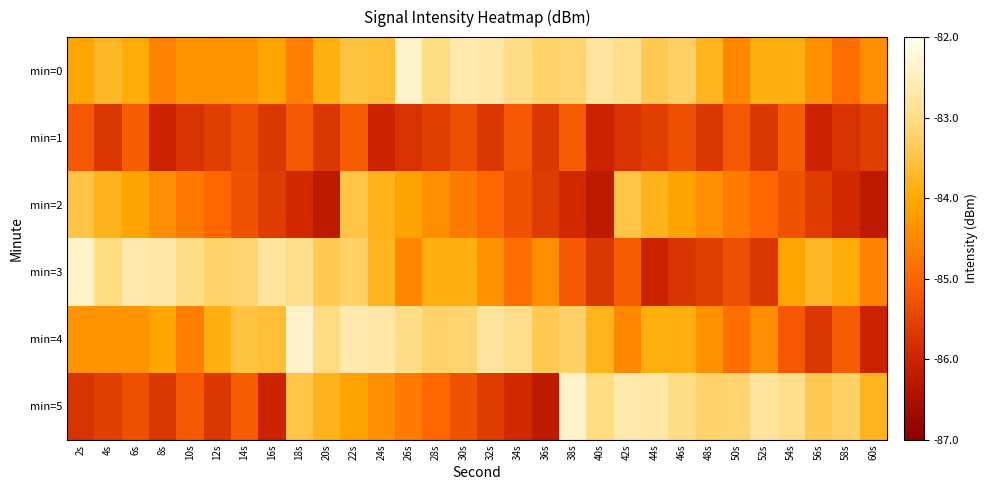

At which category is the sum across all series the highest?

22s